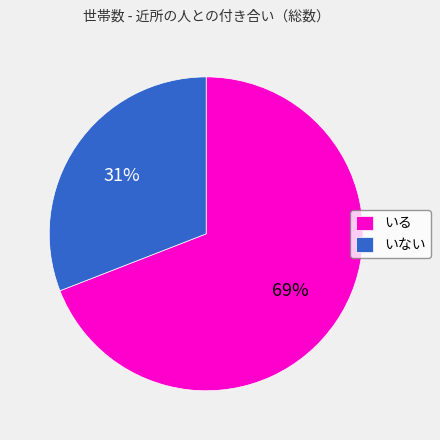

Which slice is the largest?

いる